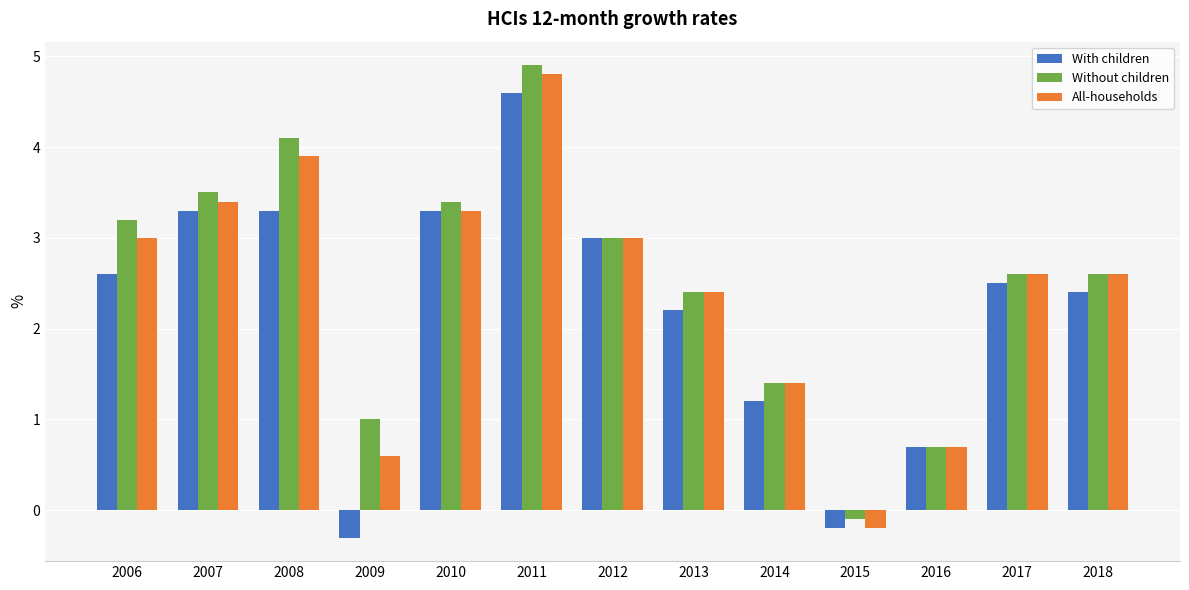

What are all the series names shown in the legend?

With children, Without children, All-households